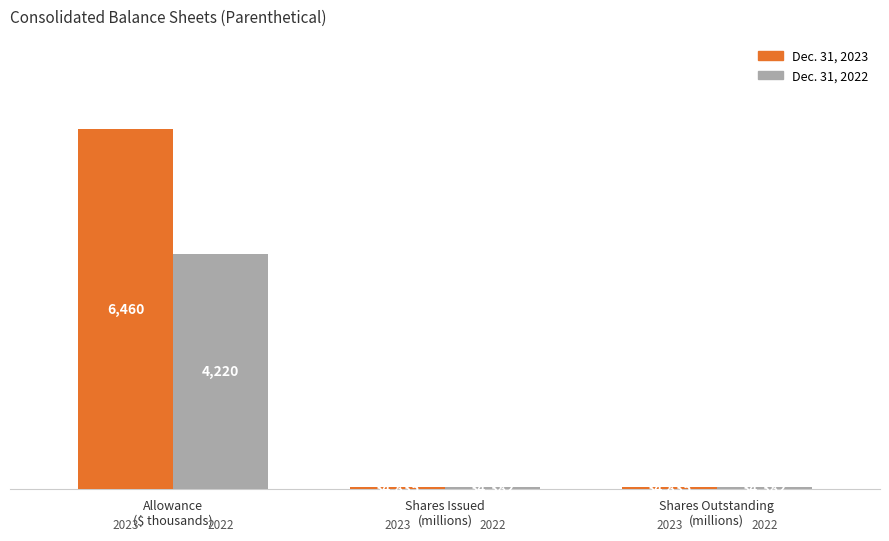

Rank the series at Allowance
($ thousands) from lowest to highest value.

Dec. 31, 2022, Dec. 31, 2023